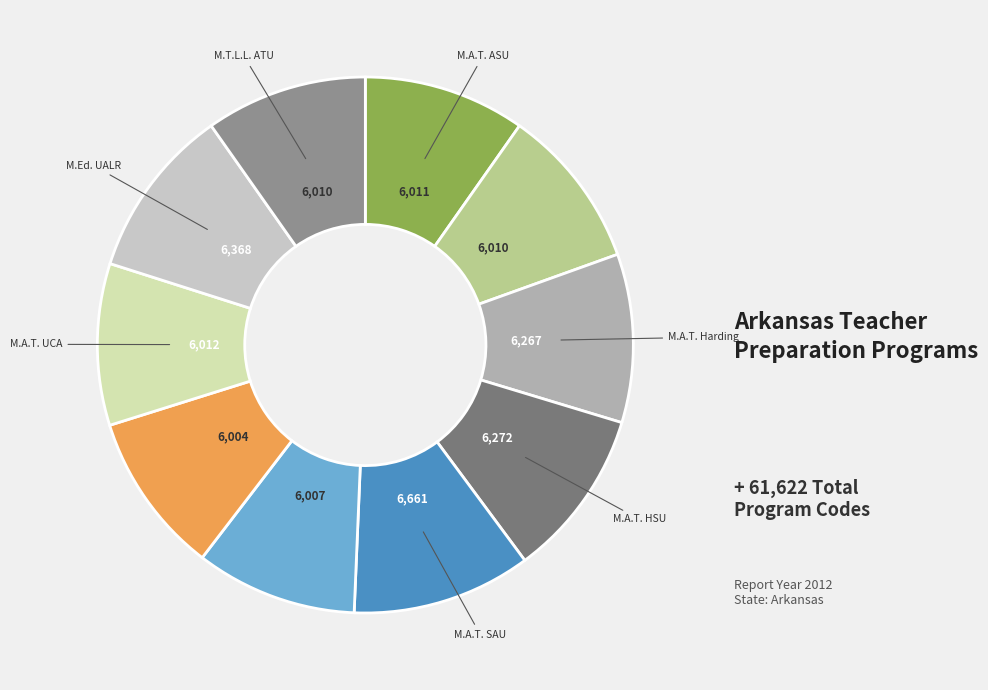

Is there a majority slice in this chart?

No